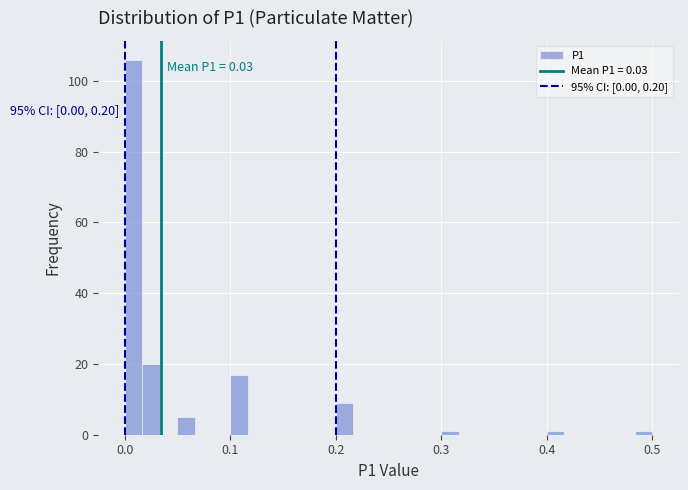

Read against the x-axis, roughly where is the centre of the tallest bar?

0.01